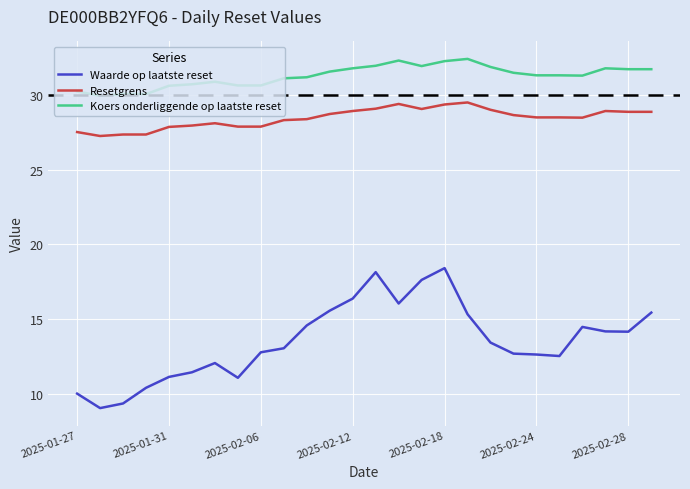

Which series has the largest range (max minus min)?

Waarde op laatste reset